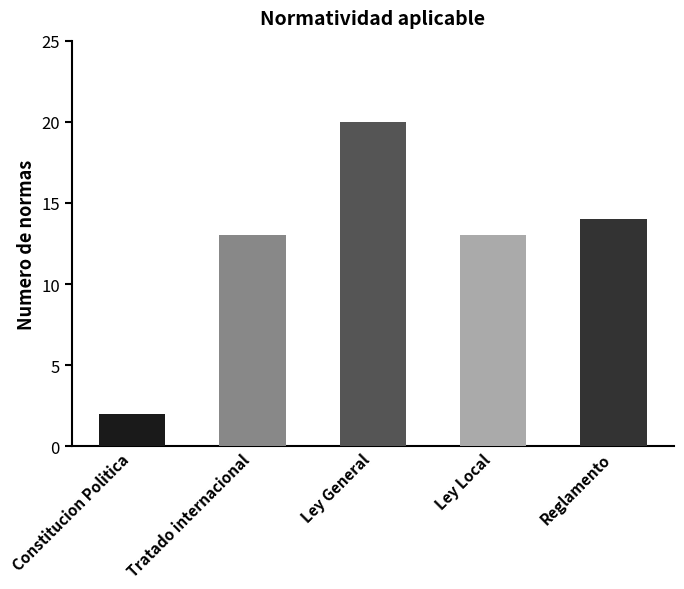

The chart shows a value of 13 at Ley Local. True or false?

True